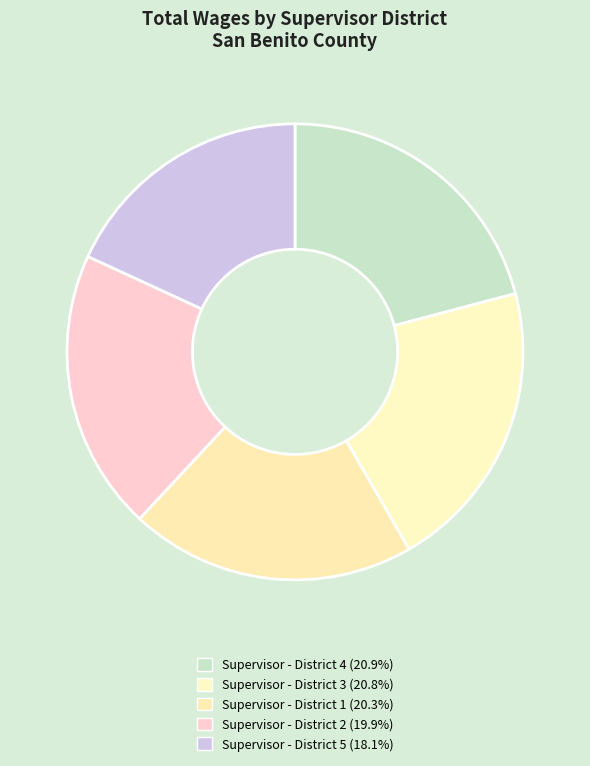

How many slices are in this pie chart?

5